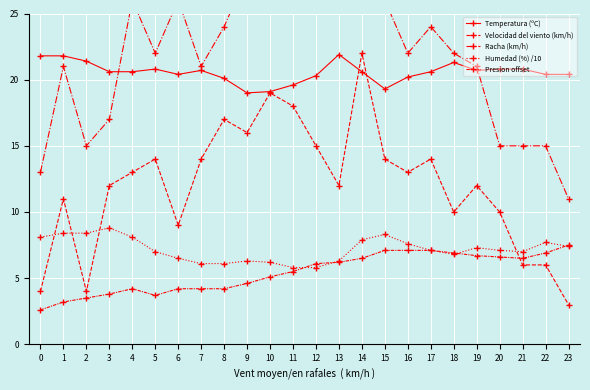

What is the sum of all Velocidad del viento (km/h) values?

288.0